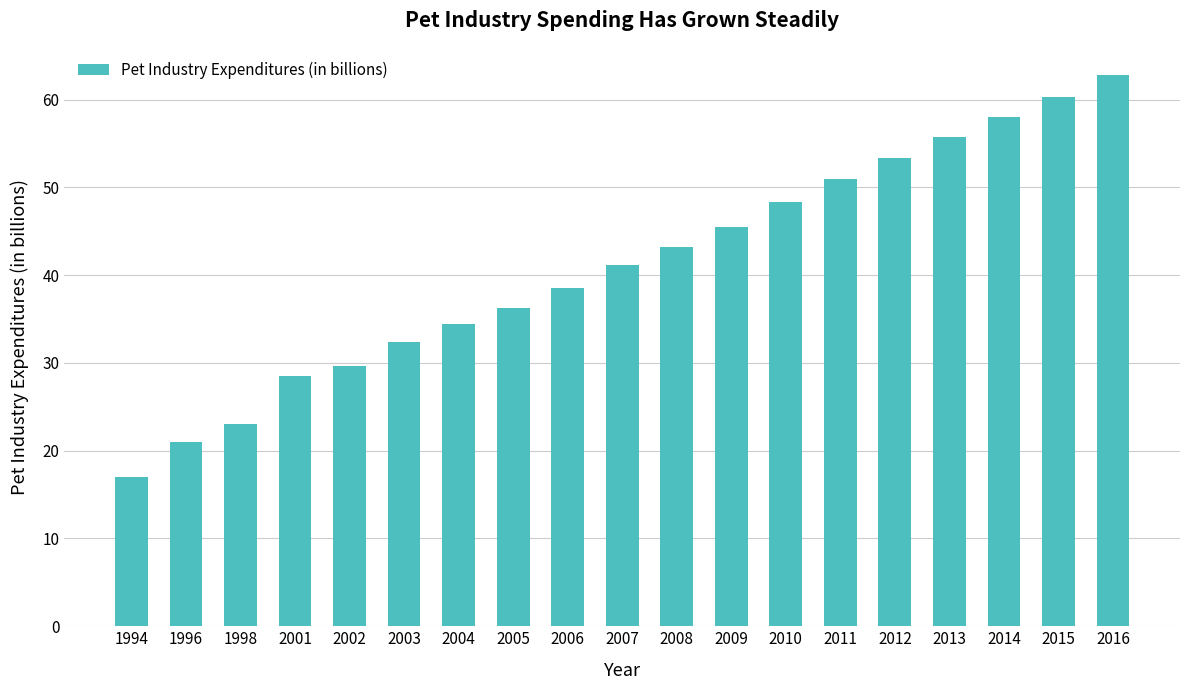

List the labels in order of value, largest first.

2016, 2015, 2014, 2013, 2012, 2011, 2010, 2009, 2008, 2007, 2006, 2005, 2004, 2003, 2002, 2001, 1998, 1996, 1994